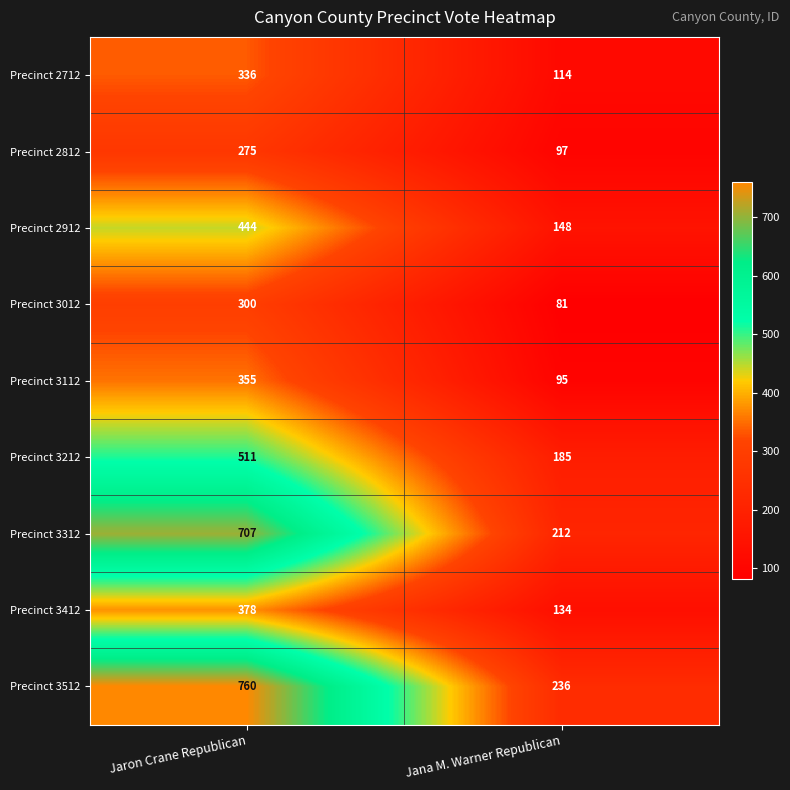

What is the minimum value for Precinct 3412?

134